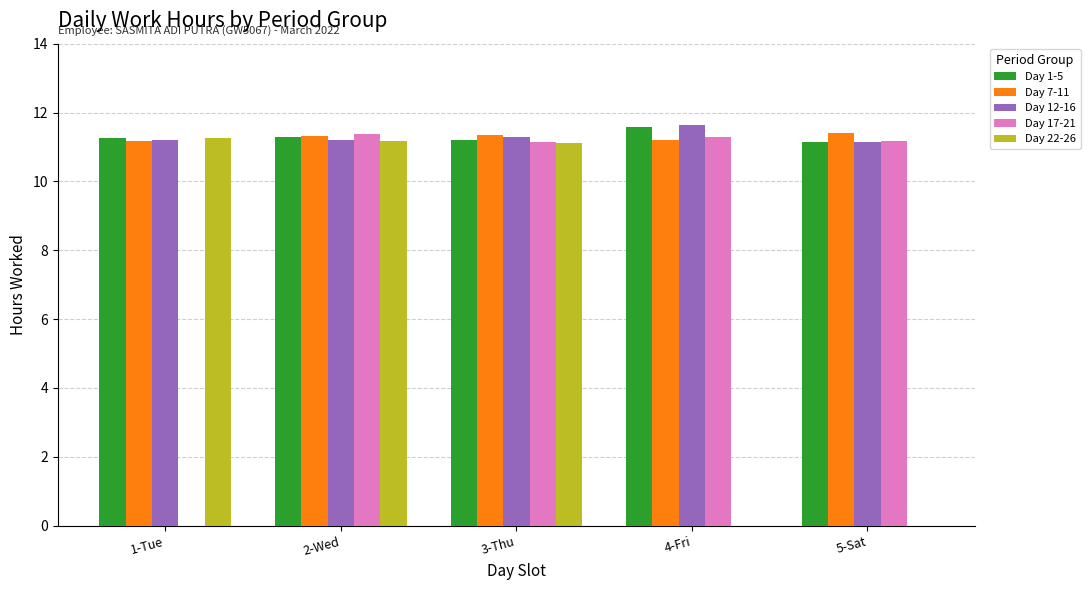

Which series changed the most between 3-Thu and 4-Fri?

Day 22-26